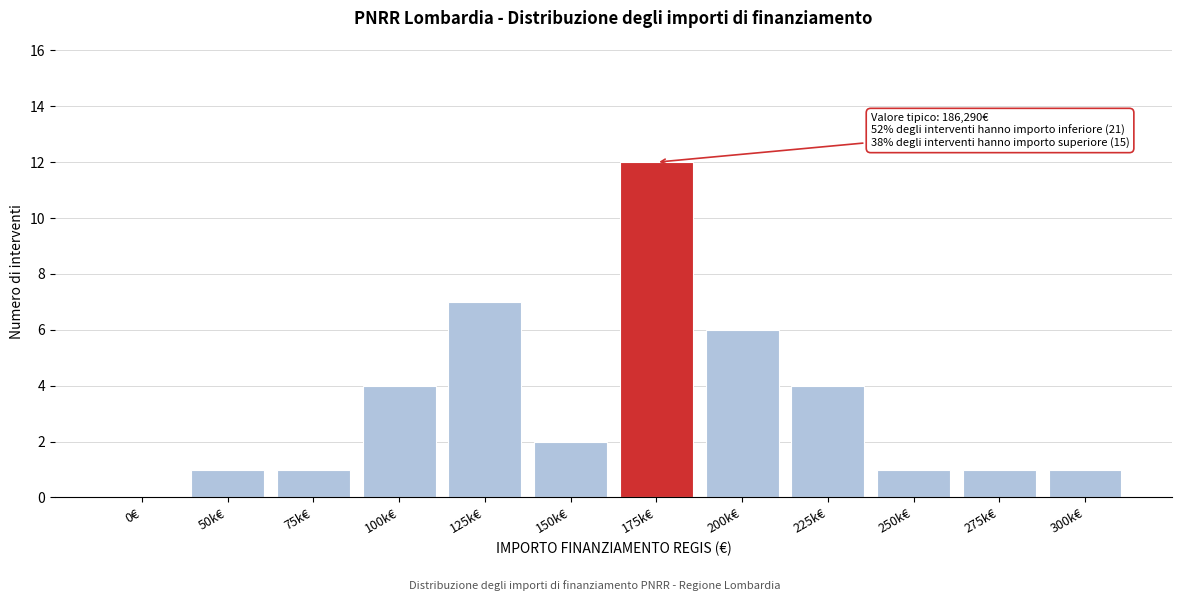

Reading left to right, transcribe all the data shown in this chart.

0€=0	50k€=1	75k€=1	100k€=4	125k€=7	150k€=2	175k€=12	200k€=6	225k€=4	250k€=1	275k€=1	300k€=1